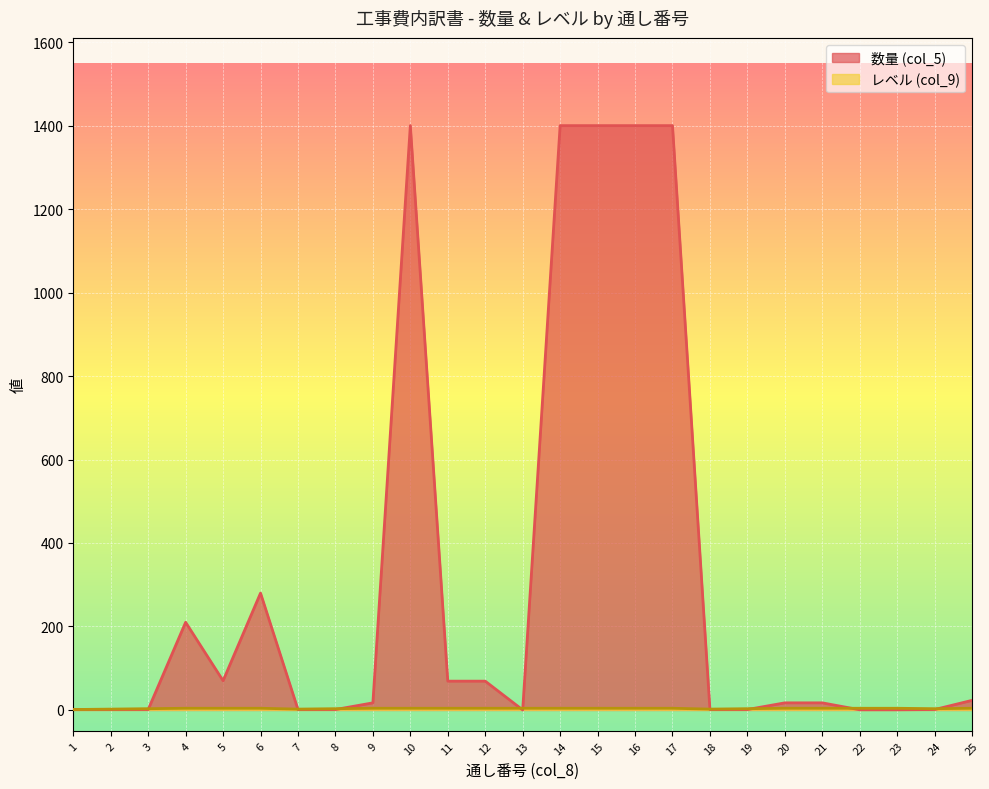

How many lines are shown in the chart?

2